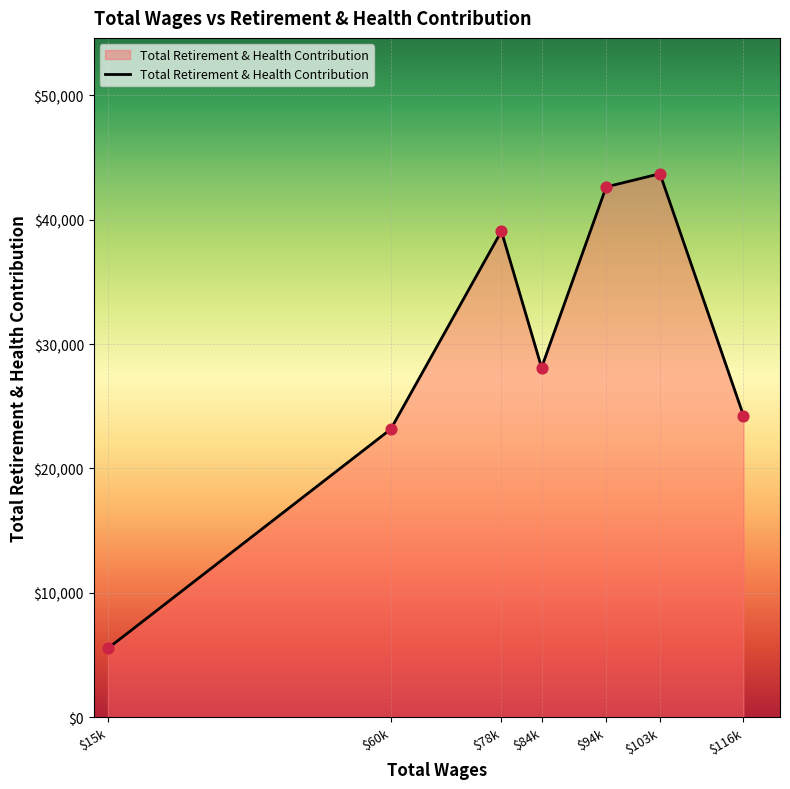

What is the change in value from $94k to $103k?

+1059